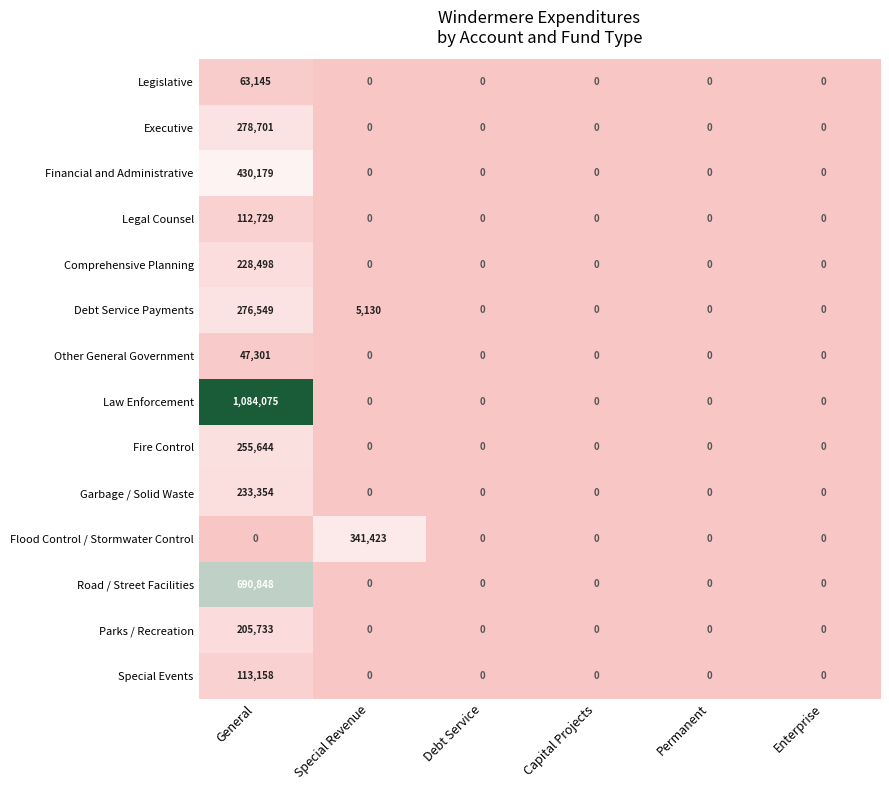

True or false: Comprehensive Planning has a value of 128599 at General.

False